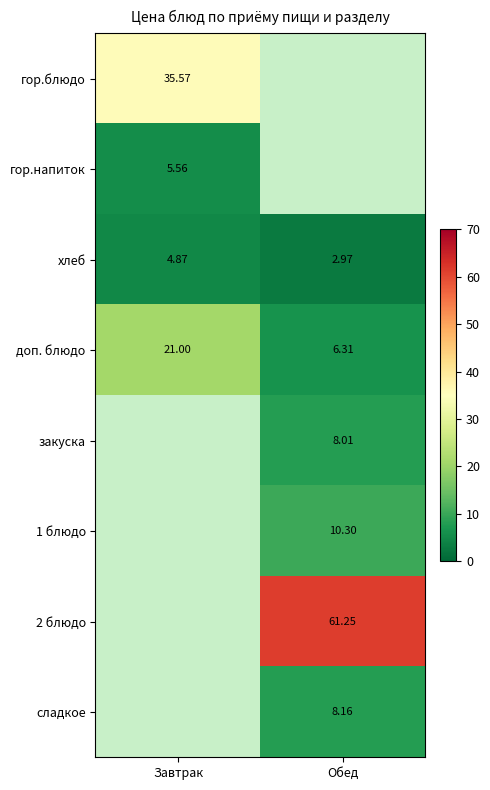

What value does the доп. блюдо series have at Обед?

6.3